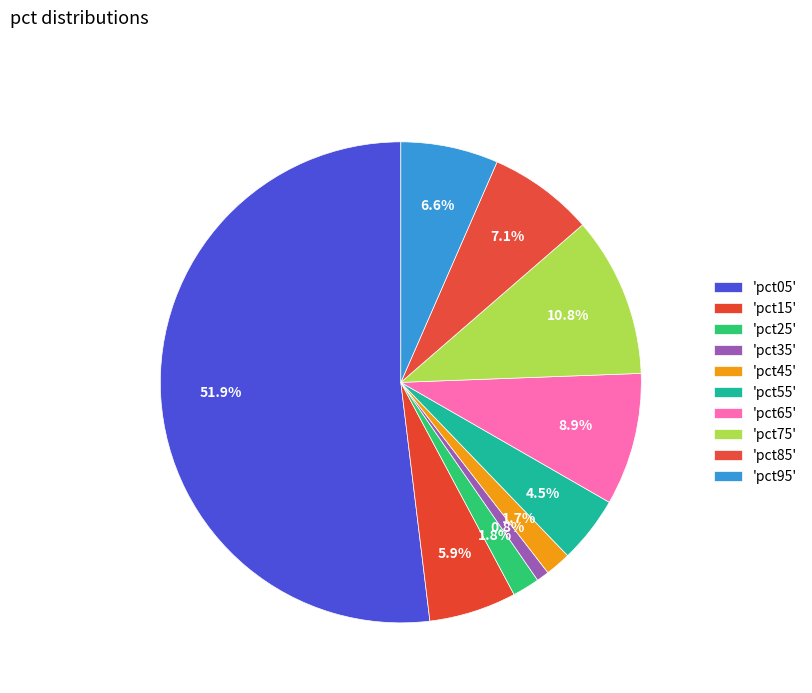

Rank the categories by value from lowest to highest.

pct35, pct45, pct25, pct55, pct15, pct95, pct85, pct65, pct75, pct05